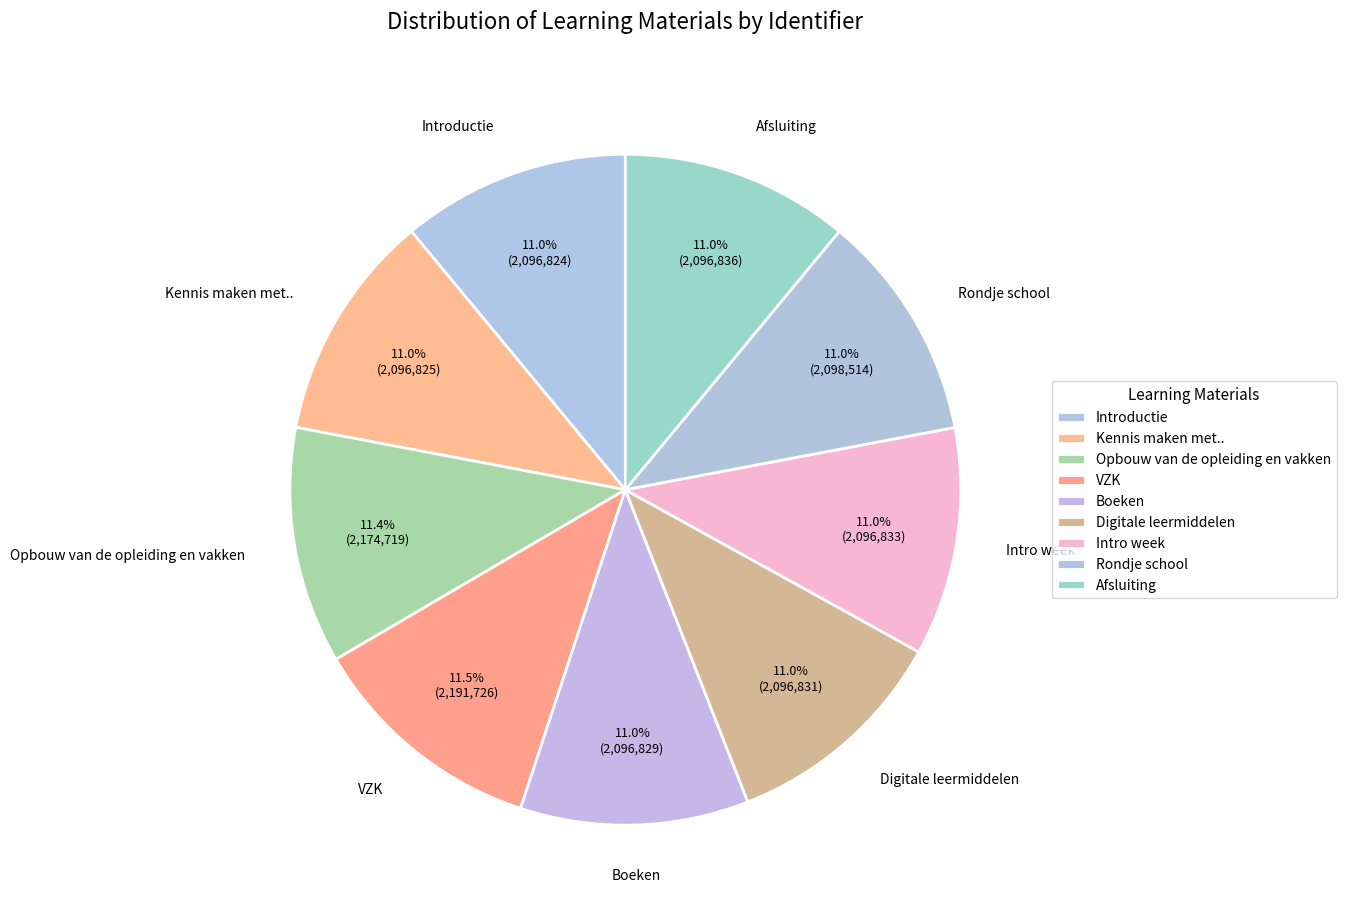

Count the number of slices in the pie.

9